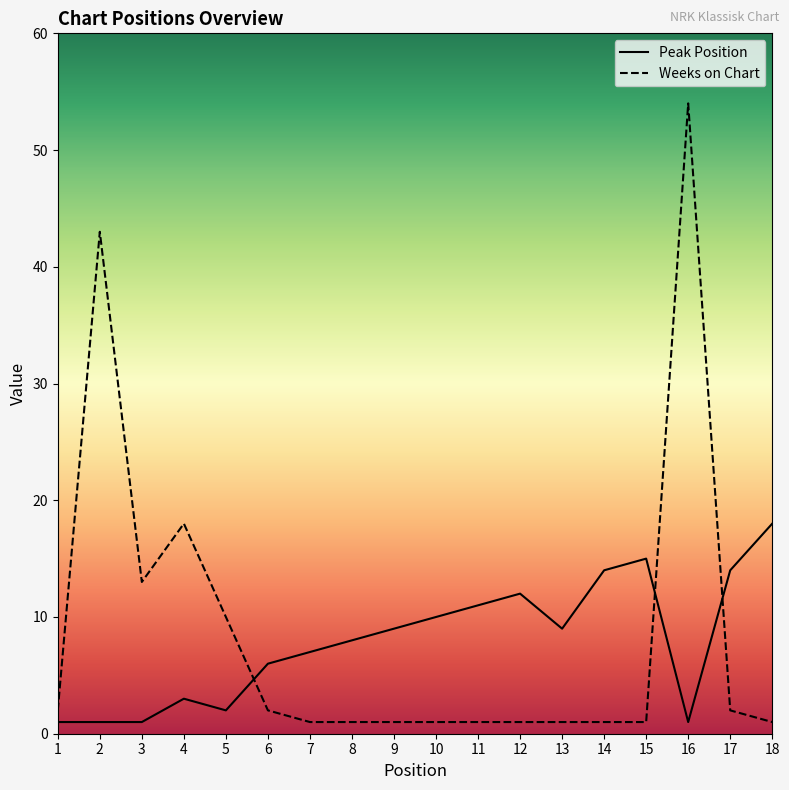

What is the total value across all series at 8?

9